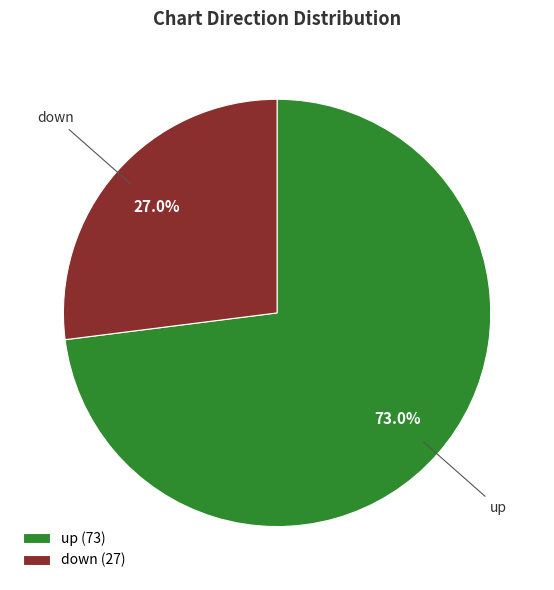

How many segments does this pie chart have?

2